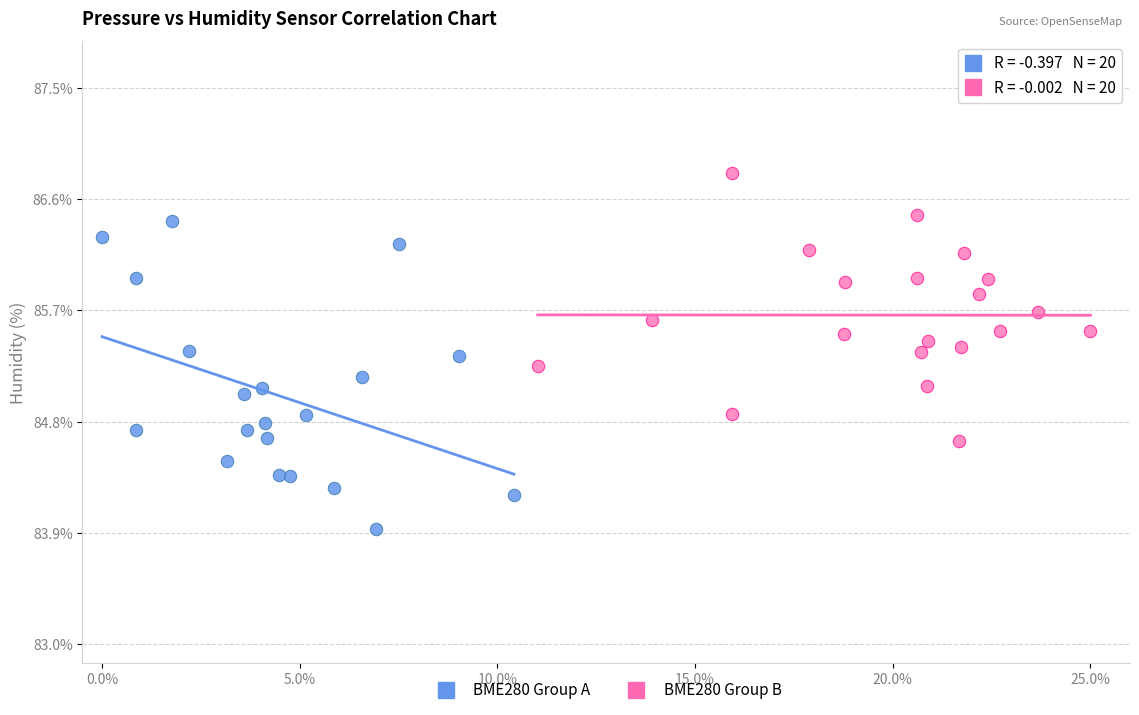

Which series reaches the maximum Y coordinate?

BME280 Group B